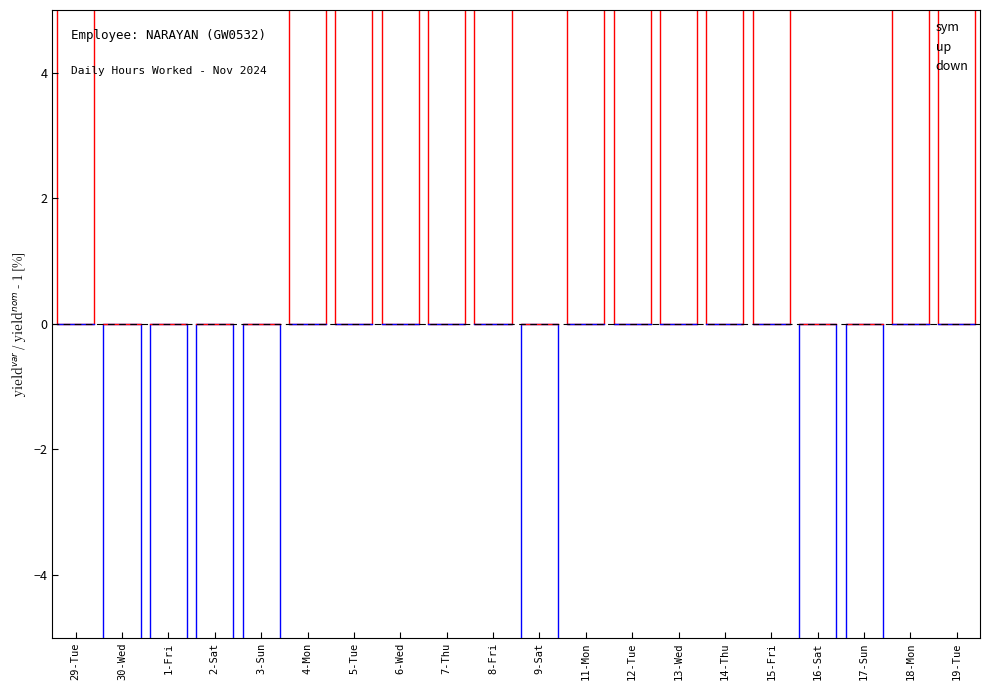

What is the sum of the sym values at 30-Wed and 29-Tue?

21.2